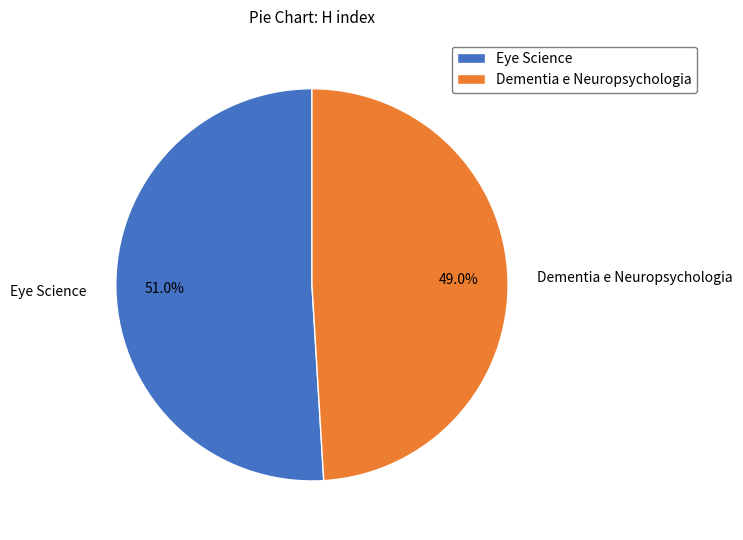

The Eye Science slice represents 36% of the pie. True or false?

False